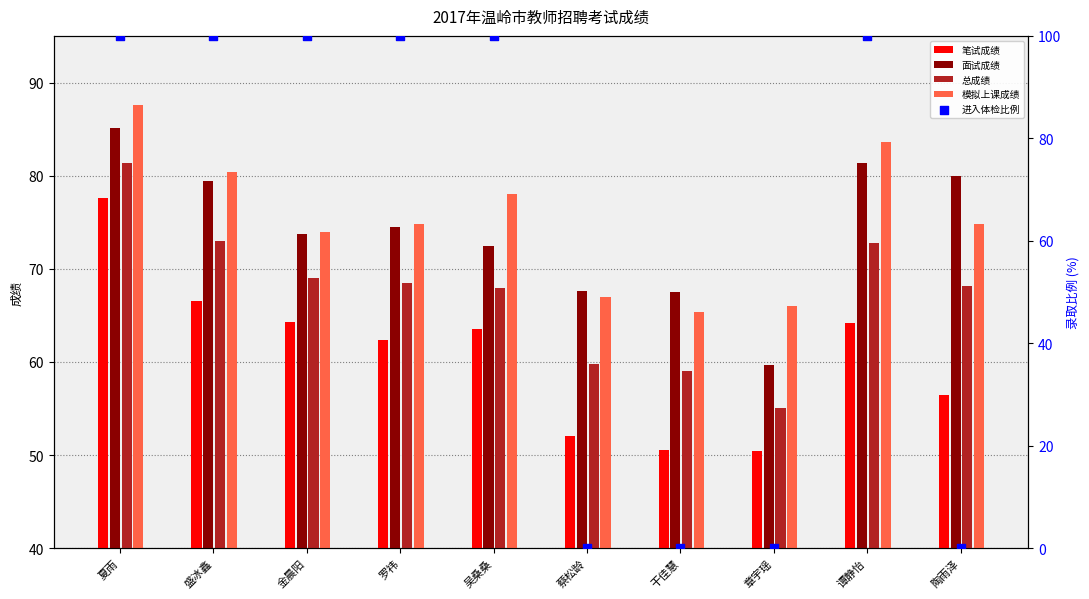

At which category is the sum across all series the highest?

夏雨